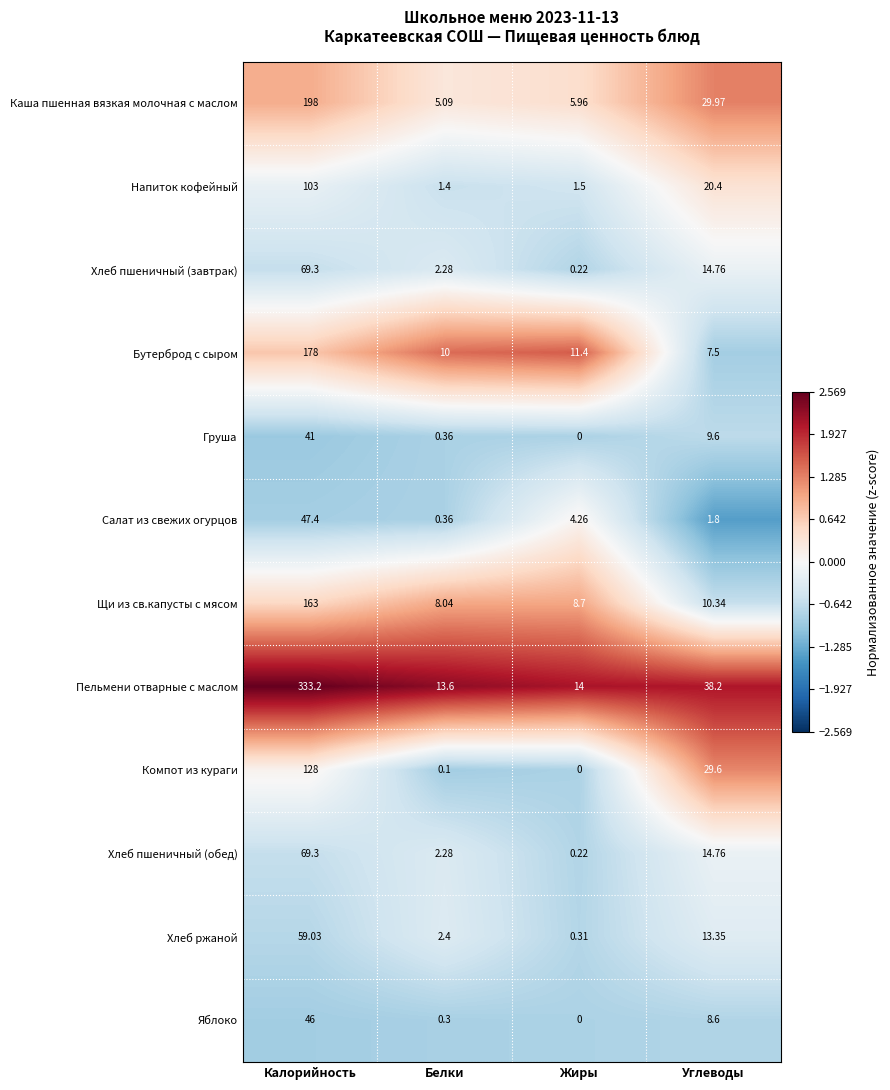

Between Калорийность and Белки, which series saw the biggest shift?

Пельмени отварные с маслом